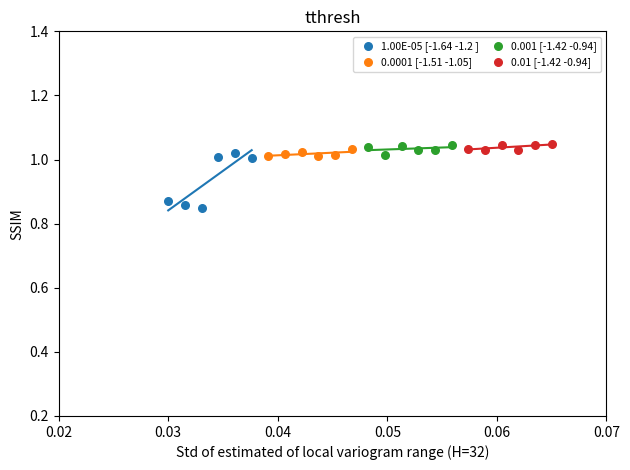

Which series has the largest Y range (max minus min)?

1.00E-05 [-1.64 -1.2 ]